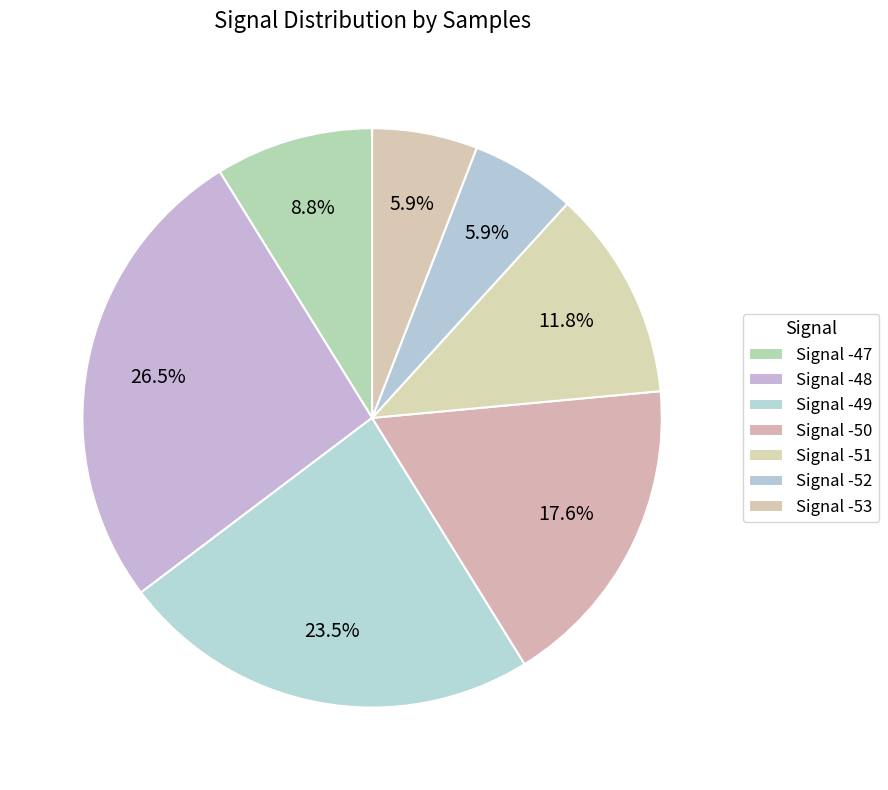

How many slices are in this pie chart?

7